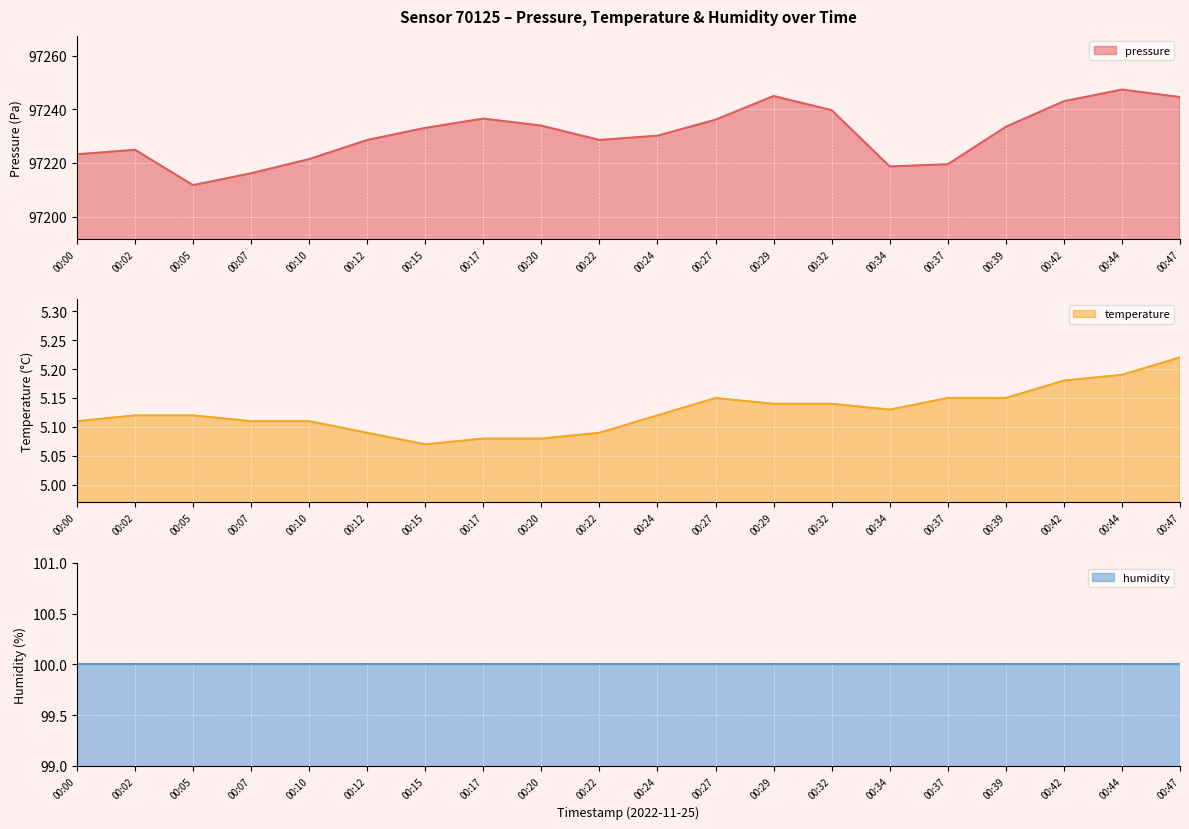

Is it true that pressure equals 161182.8 at 00:37?

False